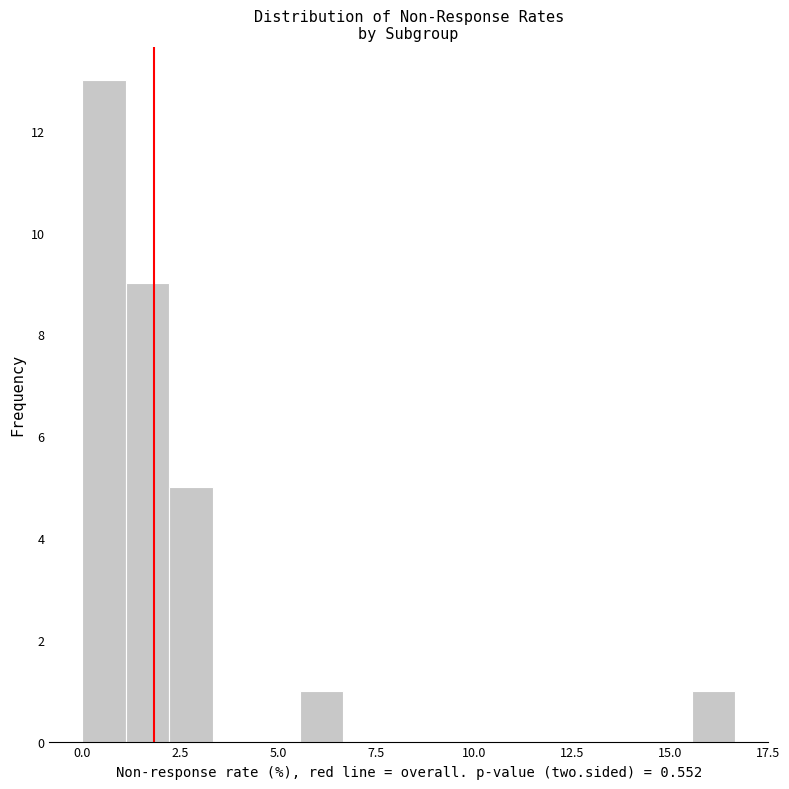

Around what value on the x-axis is the tallest bar? Give the approximate position of its centre, as read against the axis.

0.5